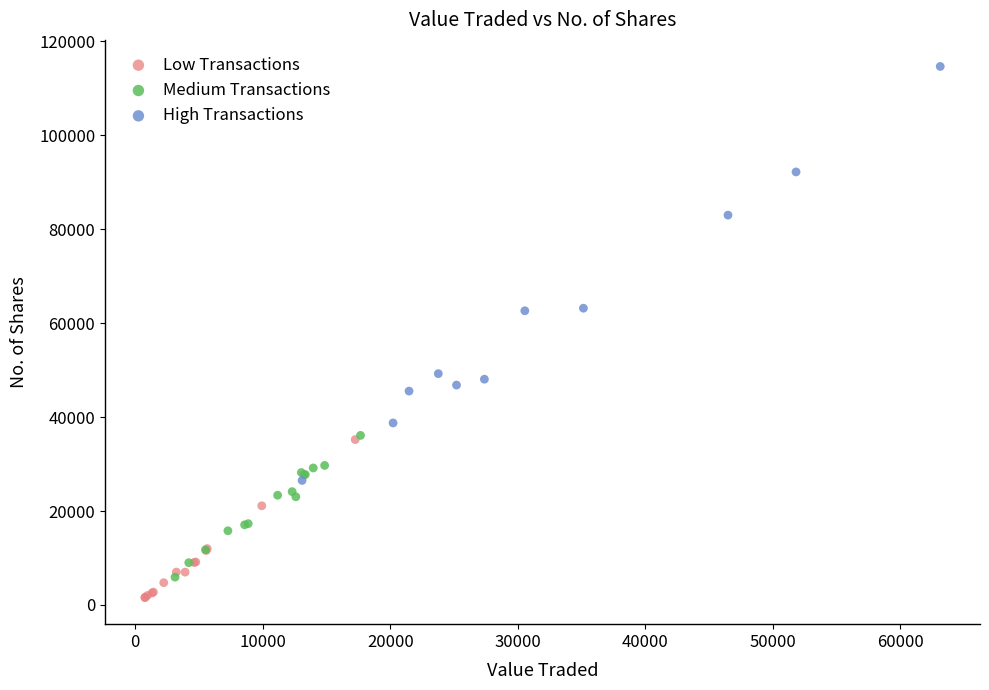

Which series reaches the maximum Y coordinate?

High Transactions